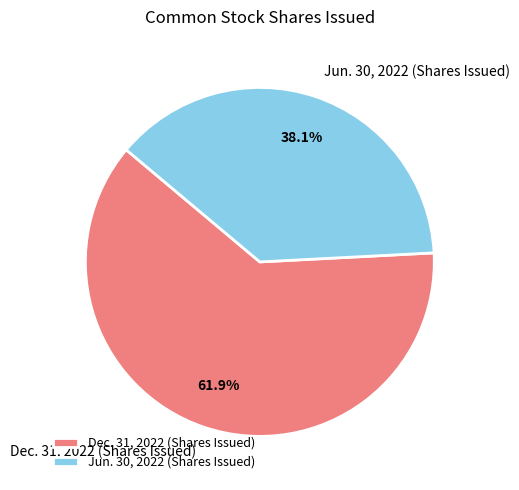

Approximately how many times larger is the value at Jun. 30, 2022 (Shares Issued) compared to Dec. 31, 2022 (Shares Issued)?

0.6